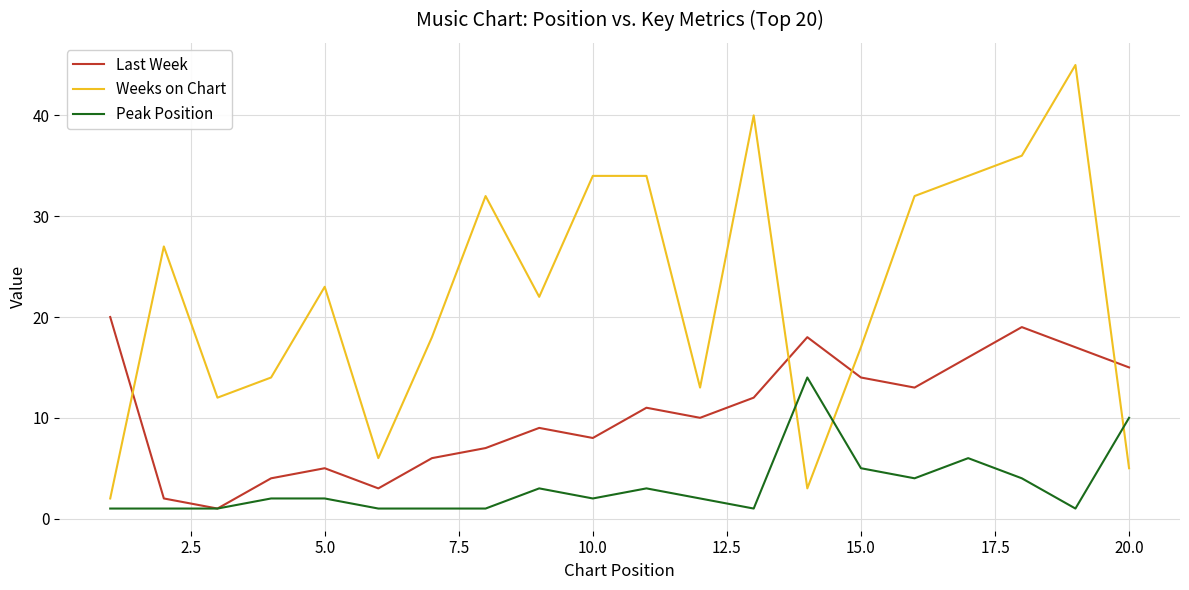

Which series has the widest spread of values?

Weeks on Chart